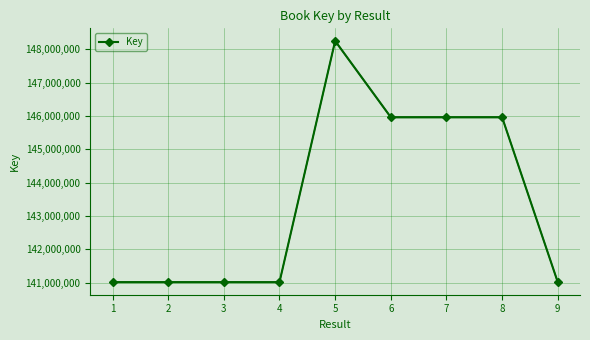

What is the greatest value displayed?

148253898